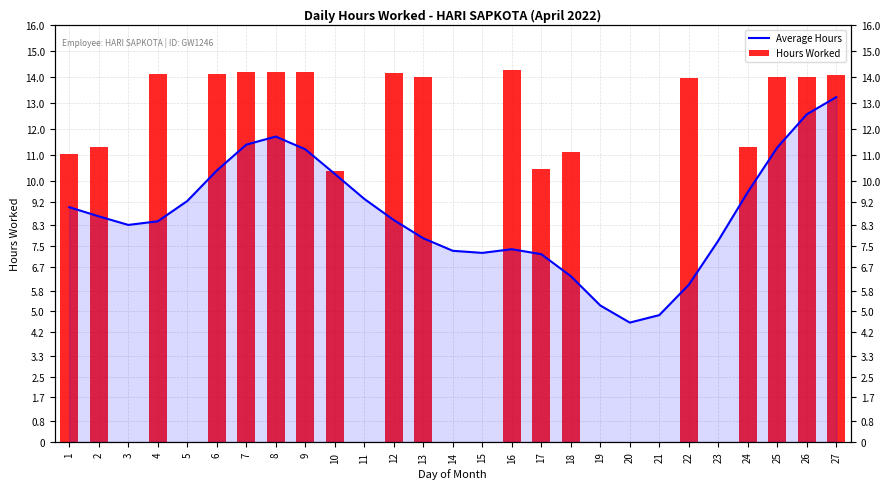

Is it true that Average Hours equals 9.3 at 11?

True